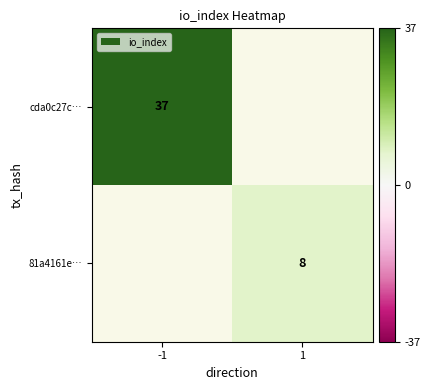

Is the value of cda0c27c… at -1 greater than the value of 81a4161e… at 1?

Yes